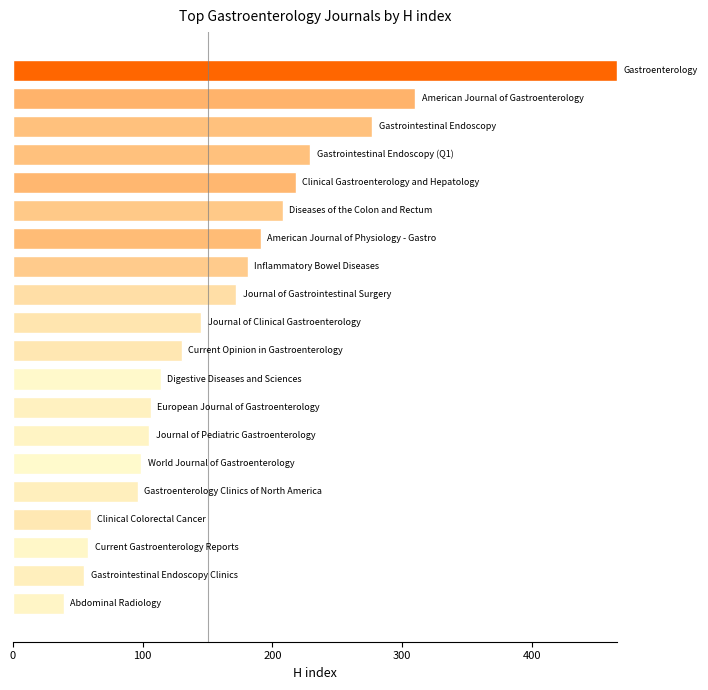

What is the greatest value displayed?

466